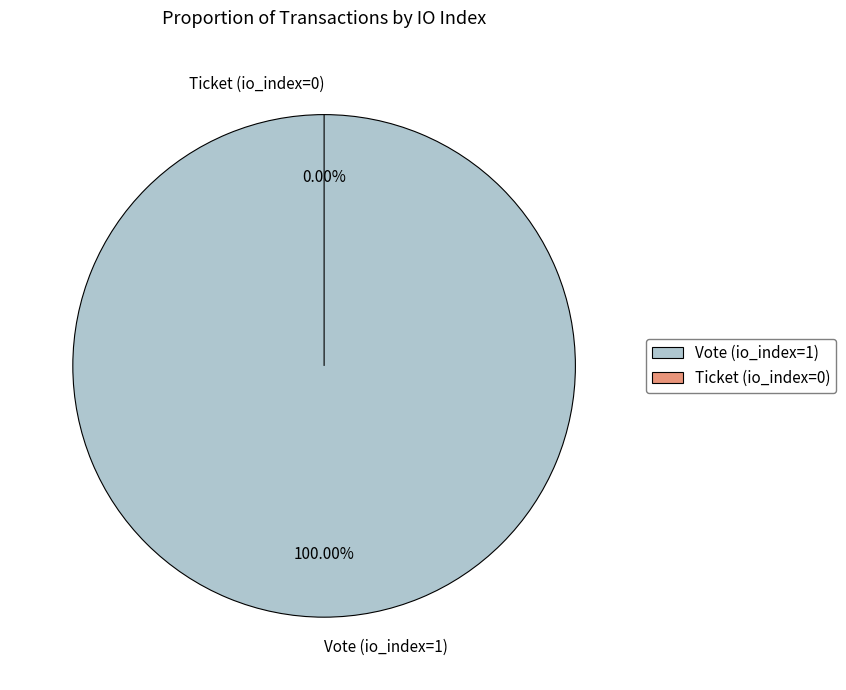

What percentage do Vote (io_index=1) and Ticket (io_index=0) together represent?

100.0%